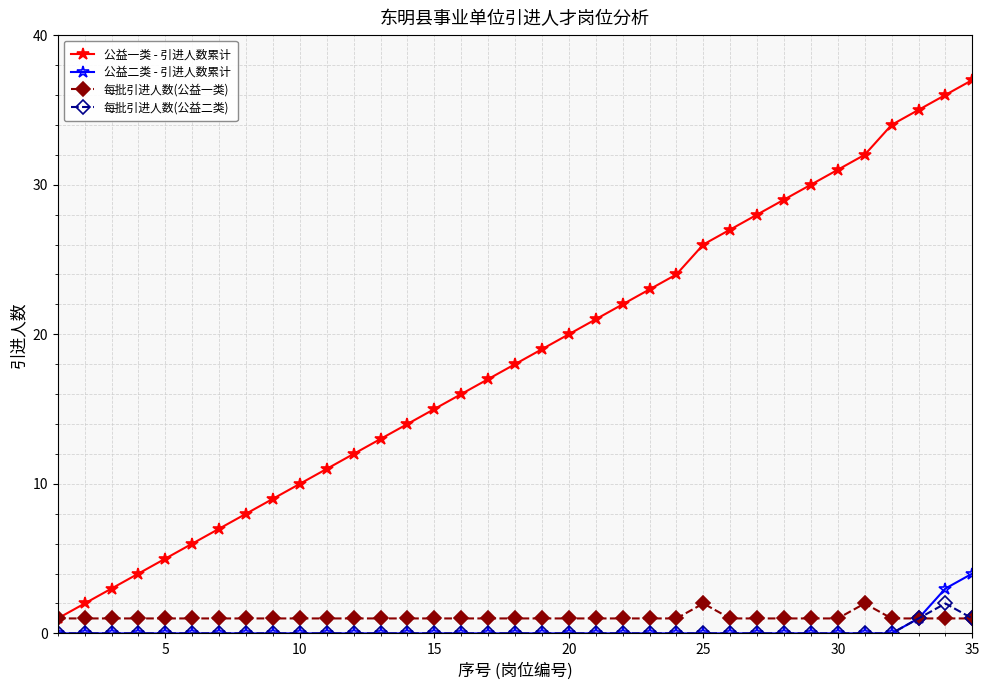

Which series has the widest spread of values?

公益一类 - 引进人数累计